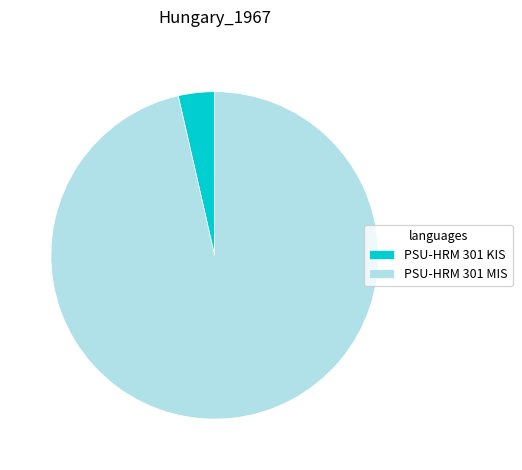

Is the sum of PSU-HRM 301 MIS and PSU-HRM 301 KIS greater than half?

Yes